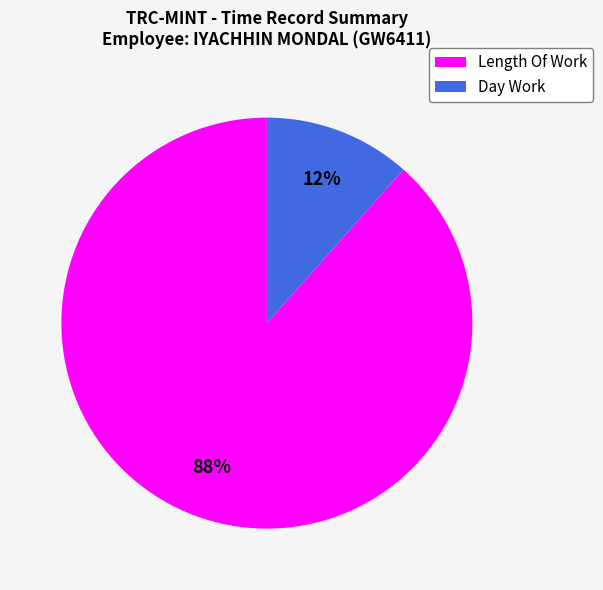

What percentage is the Day Work slice, to the nearest percent?

12%